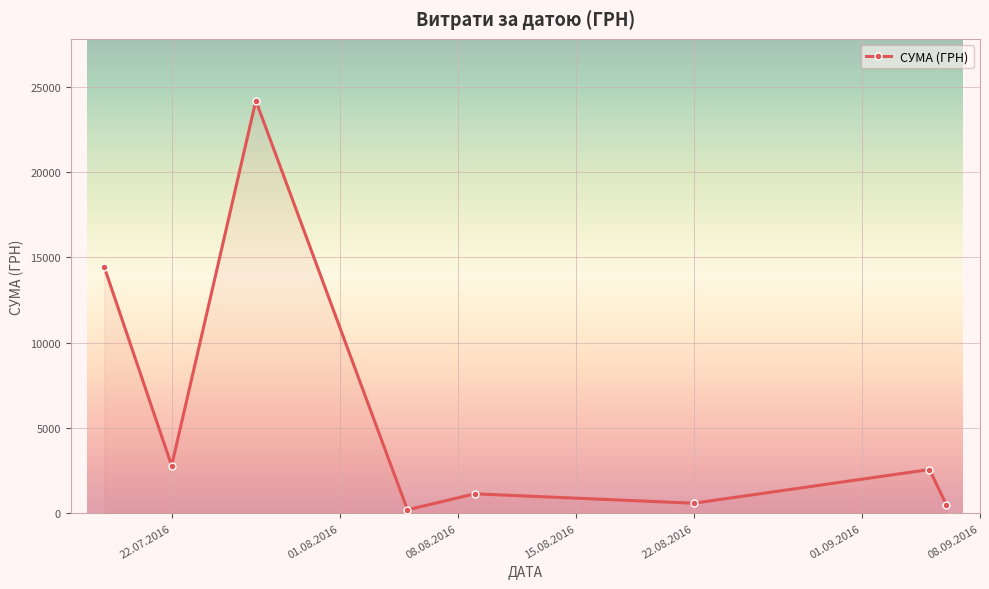

True or false: the data has more than 1 interior local peaks.

True